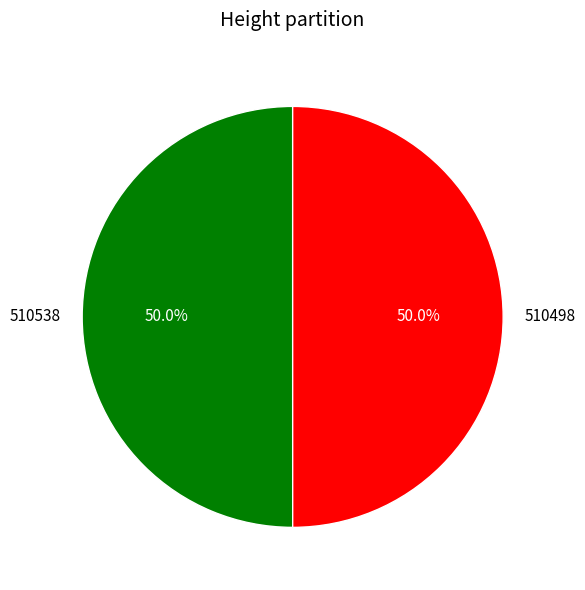

To the nearest percent, what is the average slice percentage?

50%